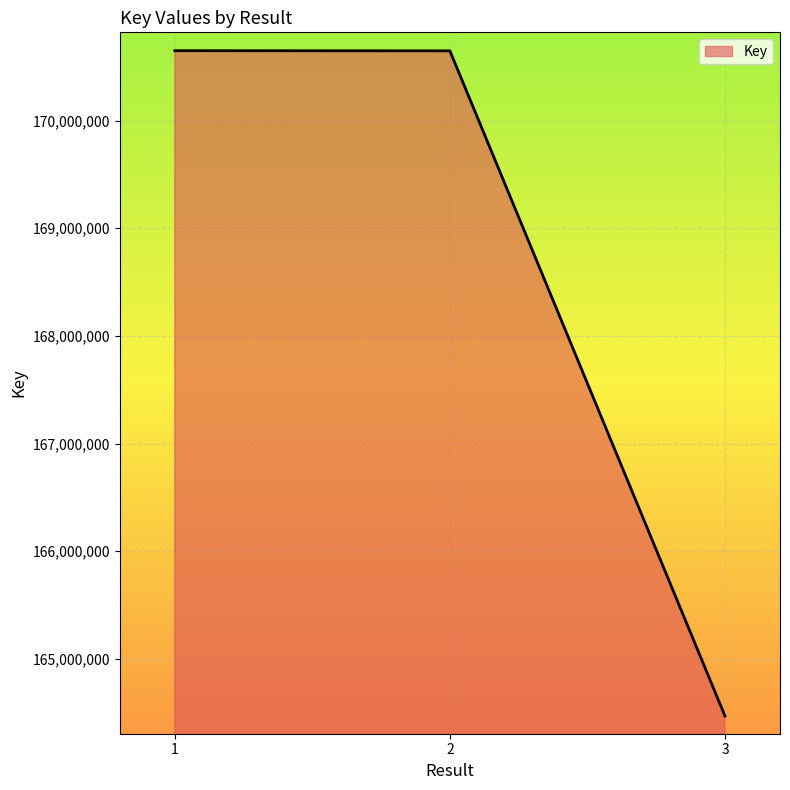

What is the difference between the values at 3 and 2?

6177520